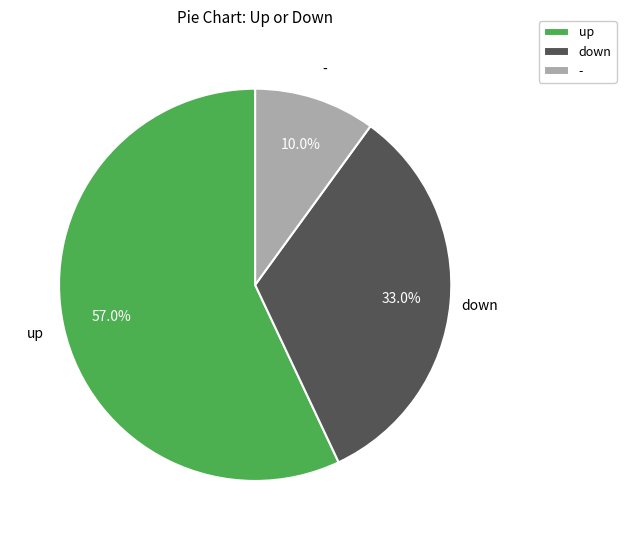

Does down account for over 50% of the chart?

No